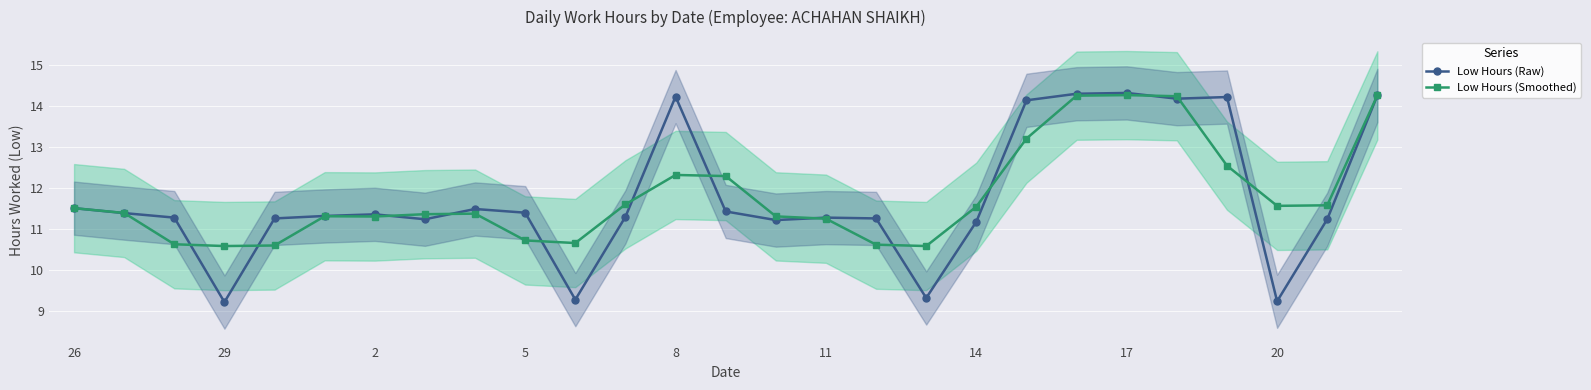

How many categories are shown in the chart?

27